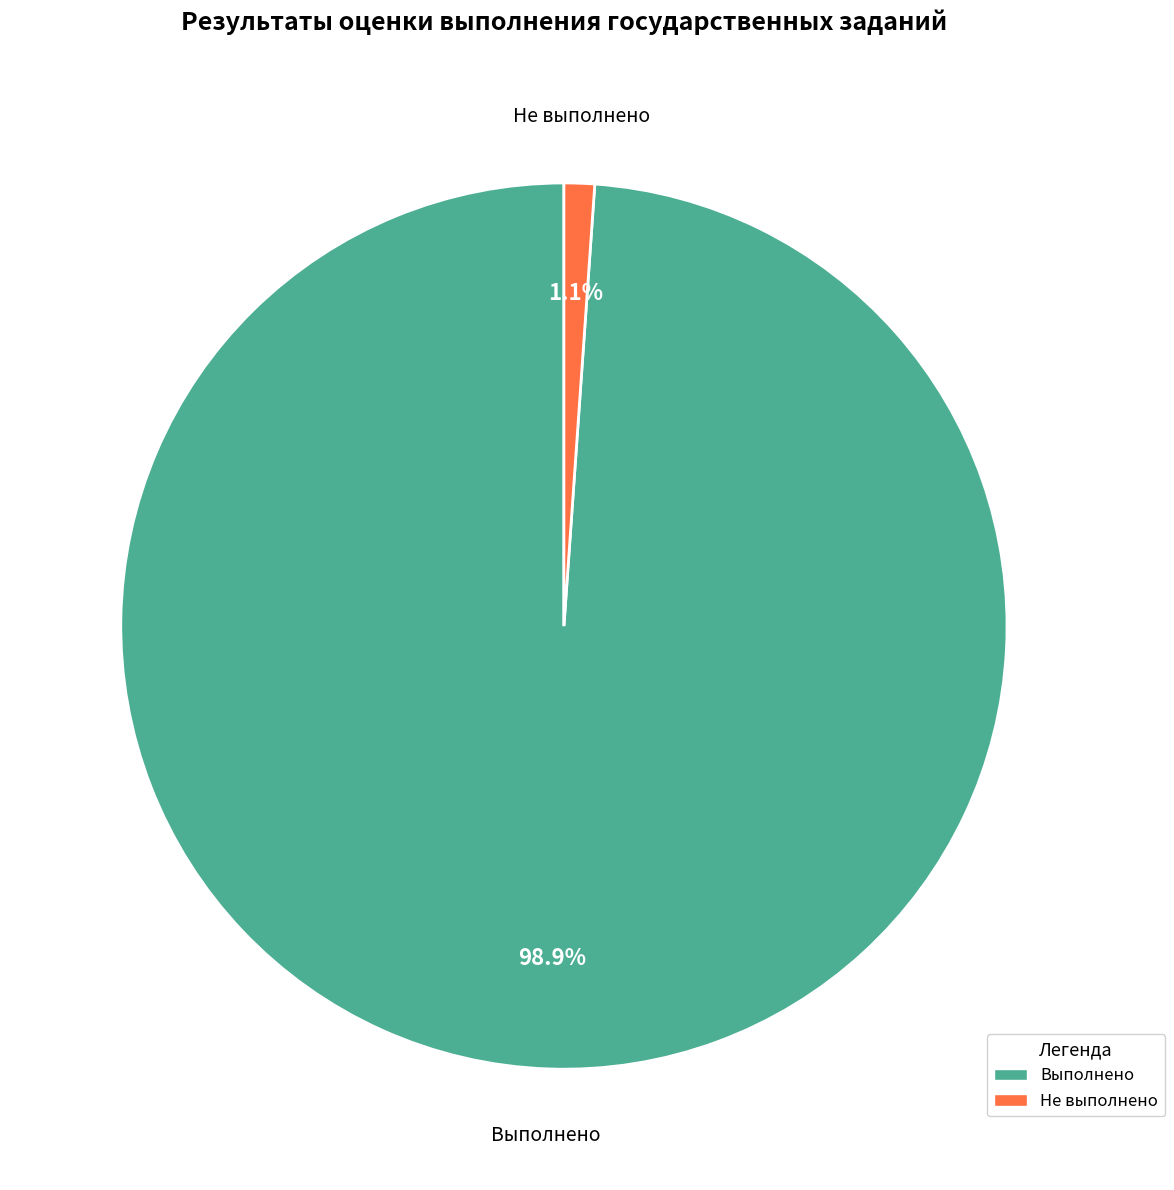

How much of the chart is everything except Не выполнено?

98.9%